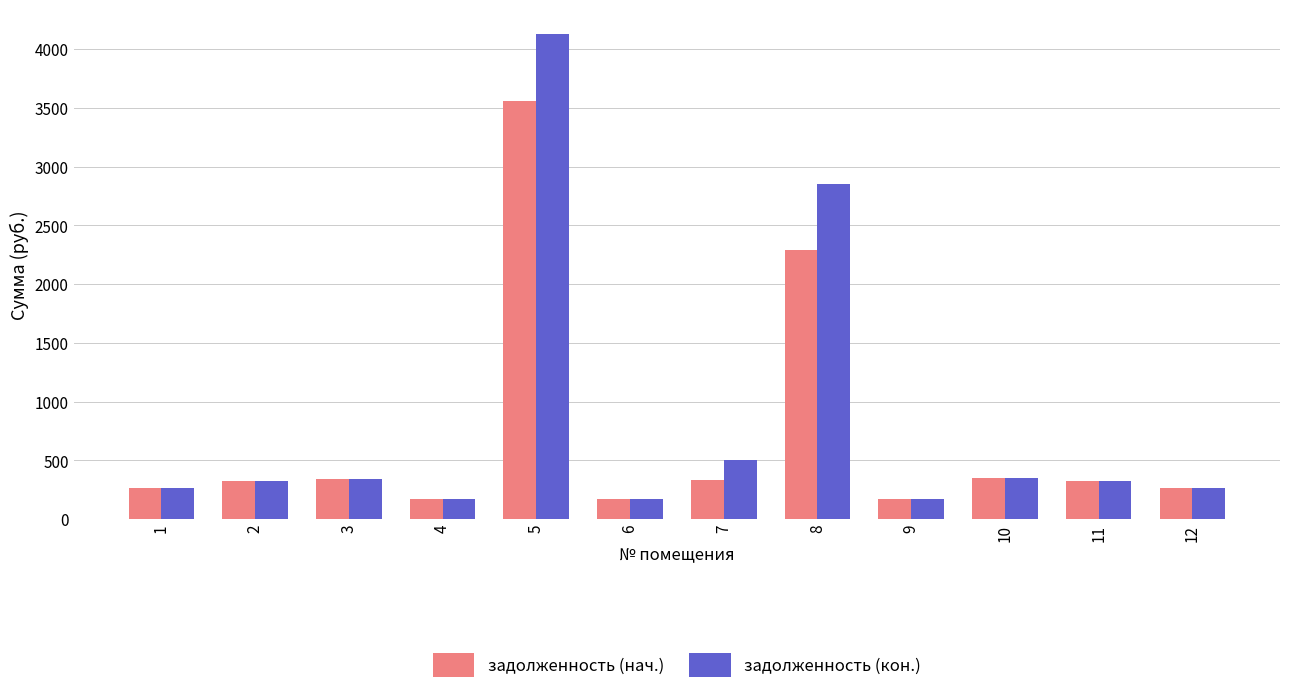

How many data points in задолженность (кон.) are above 327?

6